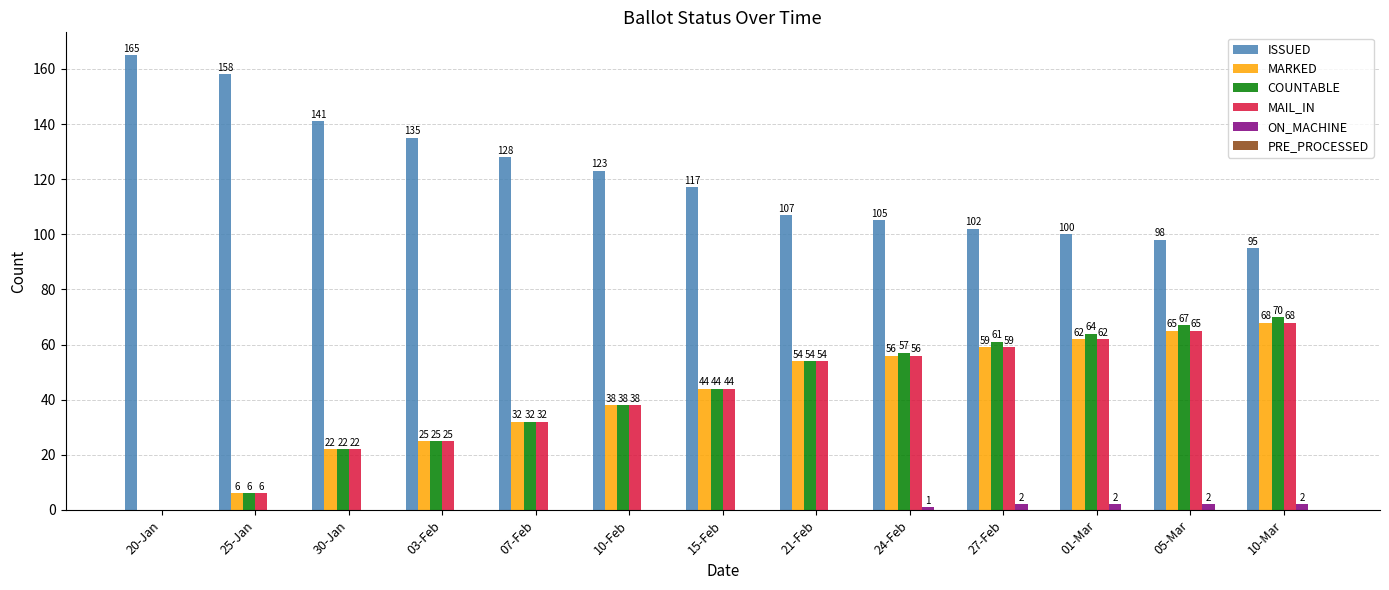

How many values in MARKED are above zero?

12